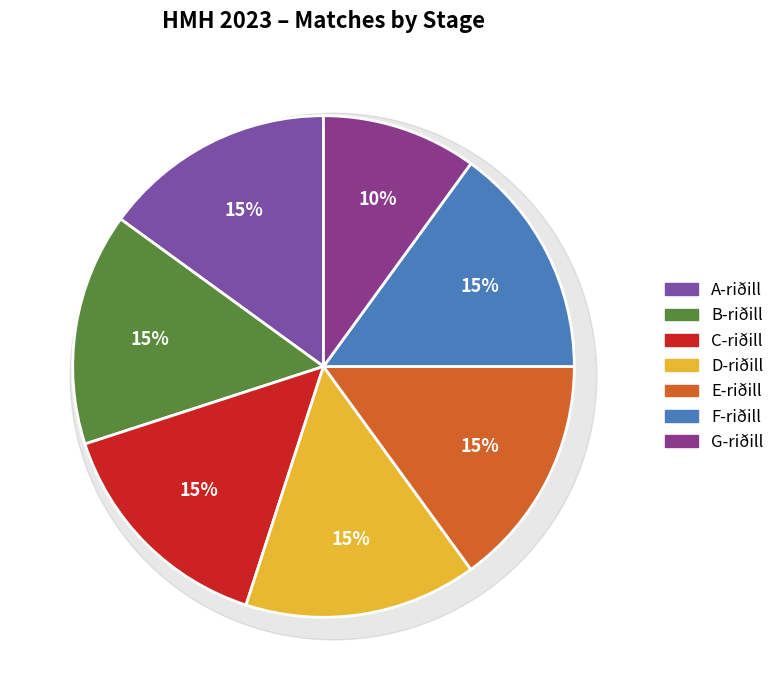

To the nearest percent, what is the difference between the largest and smallest slice percentages?

5%